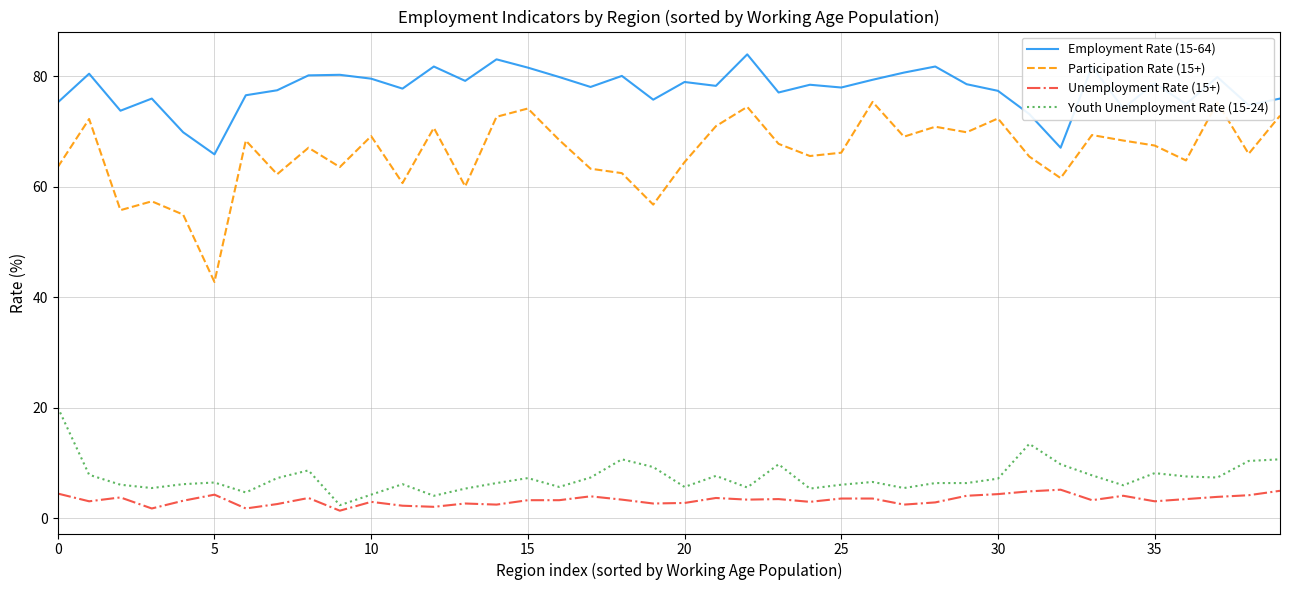

Which series has the widest spread of values?

Participation Rate (15+)